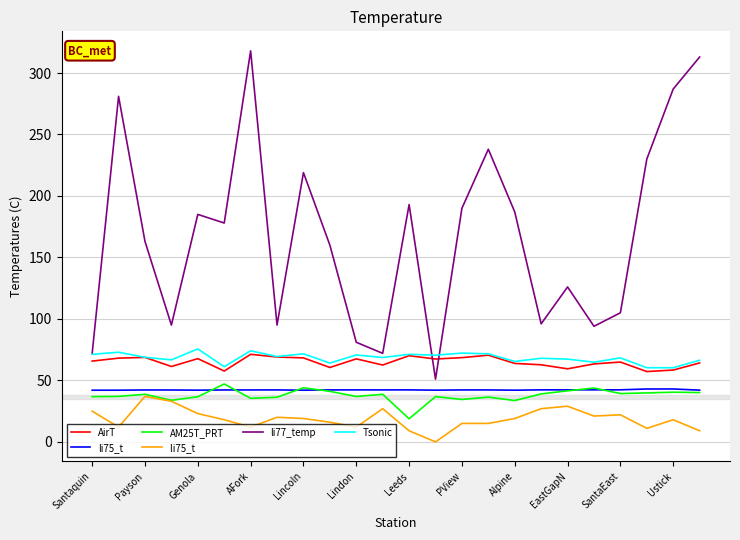

Is this an area chart (filled region under the line)?

No